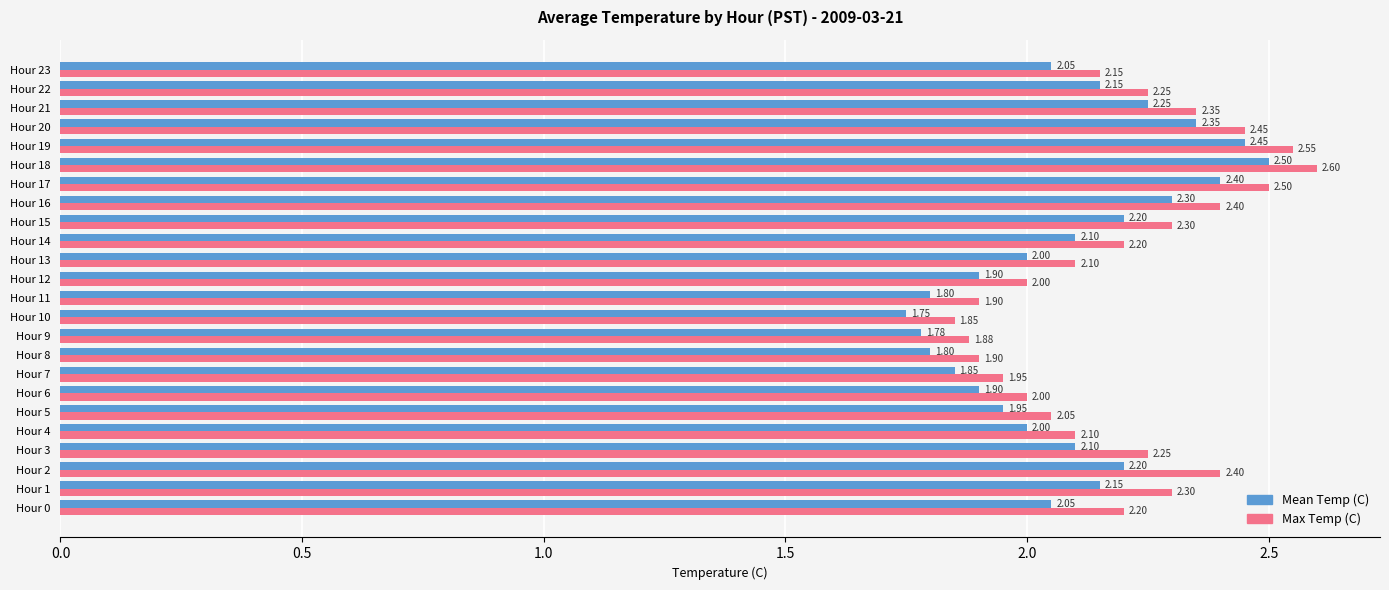

Is the value of Max Temp (C) at Hour 13 greater than the value of Mean Temp (C) at Hour 0?

Yes